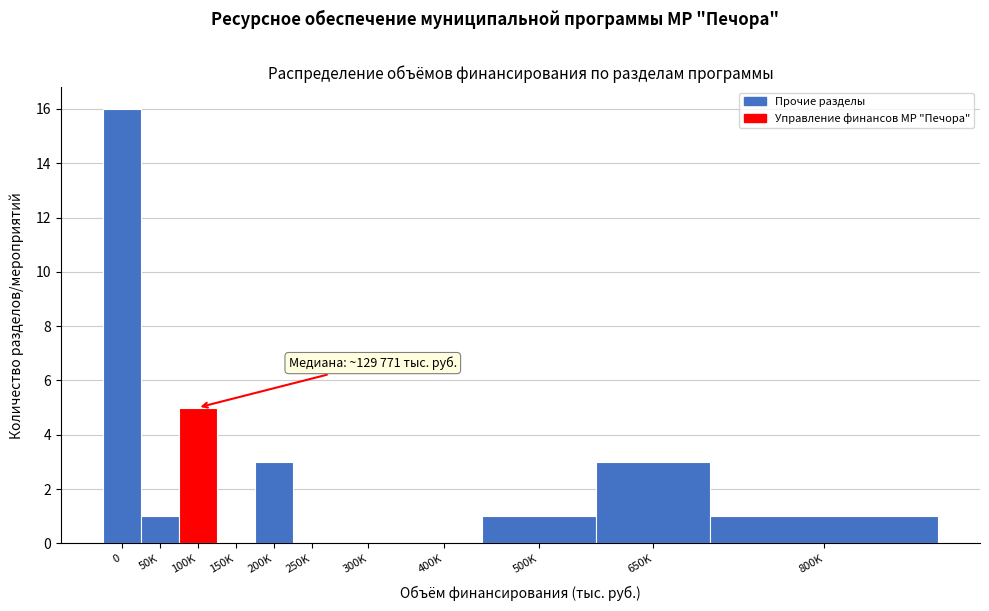

Reading right to left, extract all data points from this chart.

800K=1	650K=3	500K=1	400K=0	300K=0	250K=0	200K=3	150K=0	100K=5	50K=1	0=16